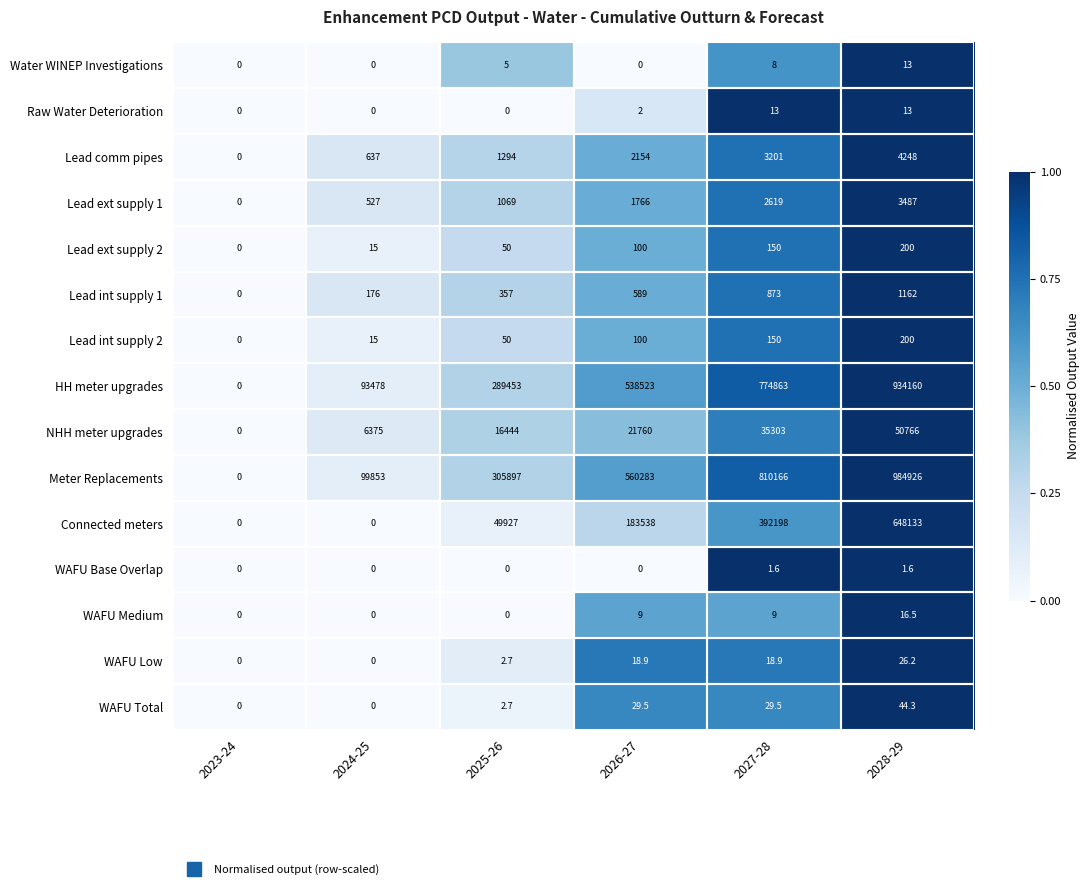

Which series has the largest total across all categories?

Meter Replacements